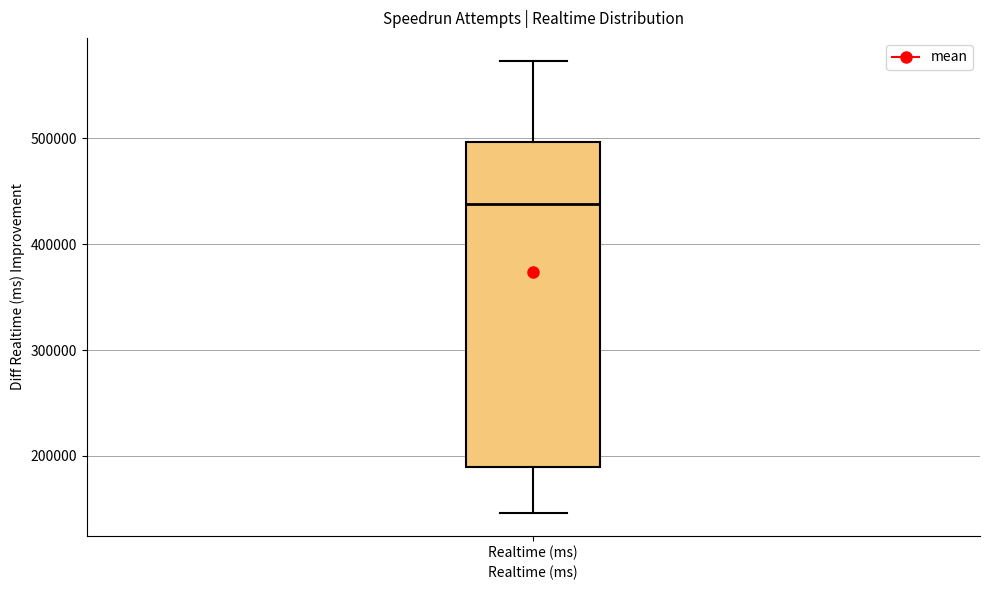

Transcribe this box plot: give where the median line is, the range the box spans, and where the two whiskers end, as read against the y-axis. The values are not printed on the chart, so give them approximately, as read against the axis.

median 440000, box 190000 to 500000, whiskers 150000 to 570000